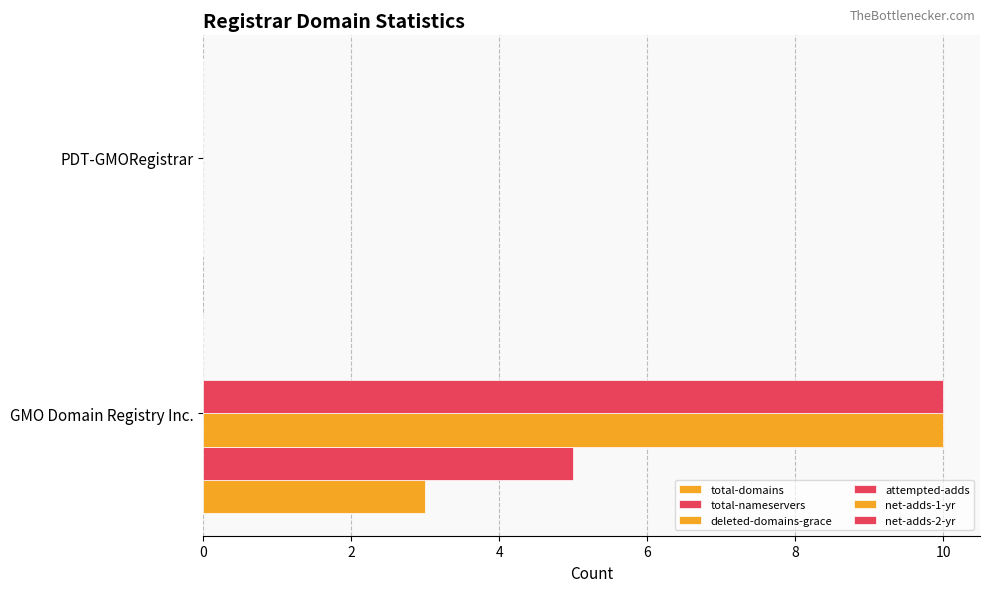

Count the number of data series in this chart.

4